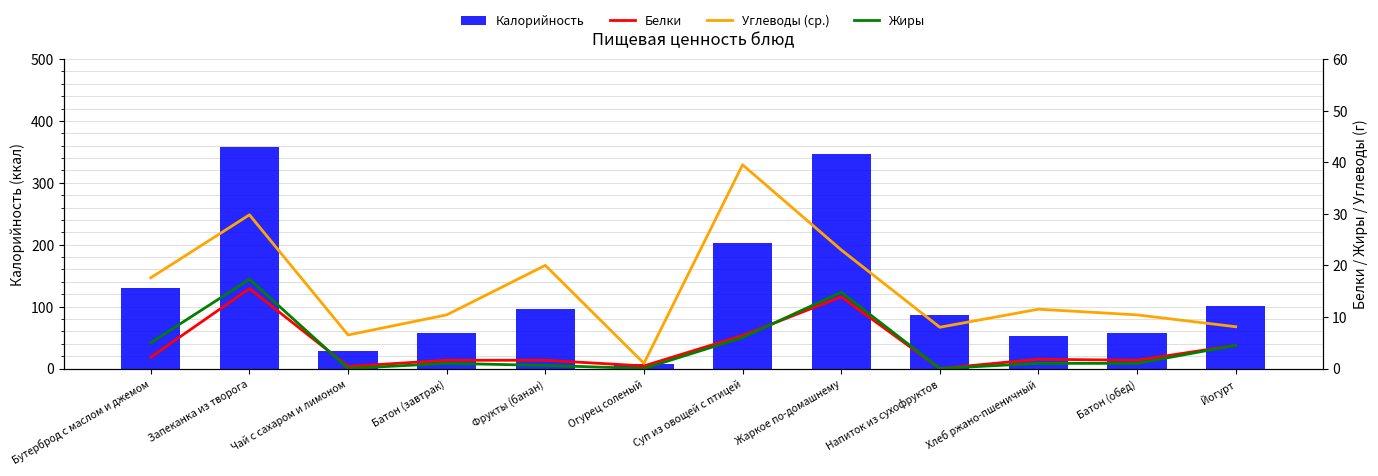

What is the maximum value for Калорийность?

357.1